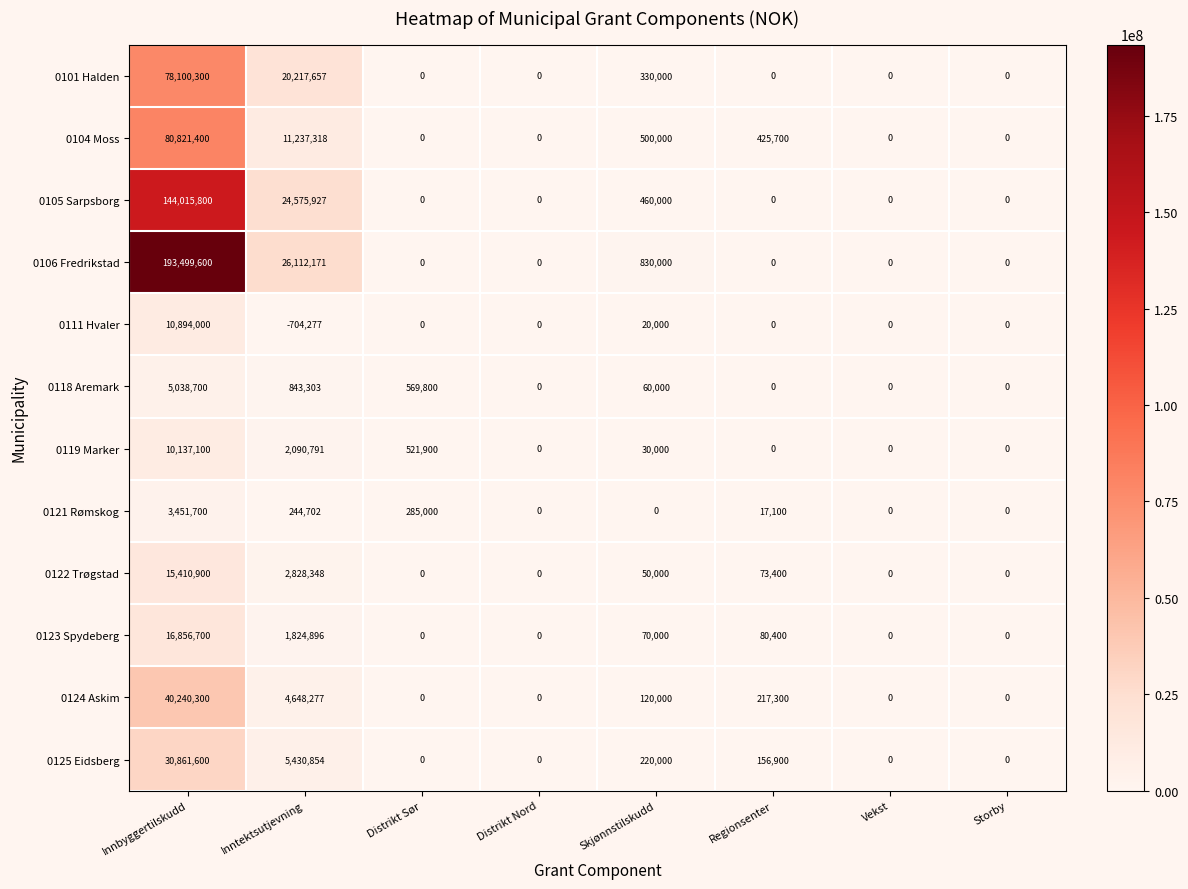

Which series has the largest total across all categories?

0106 Fredrikstad